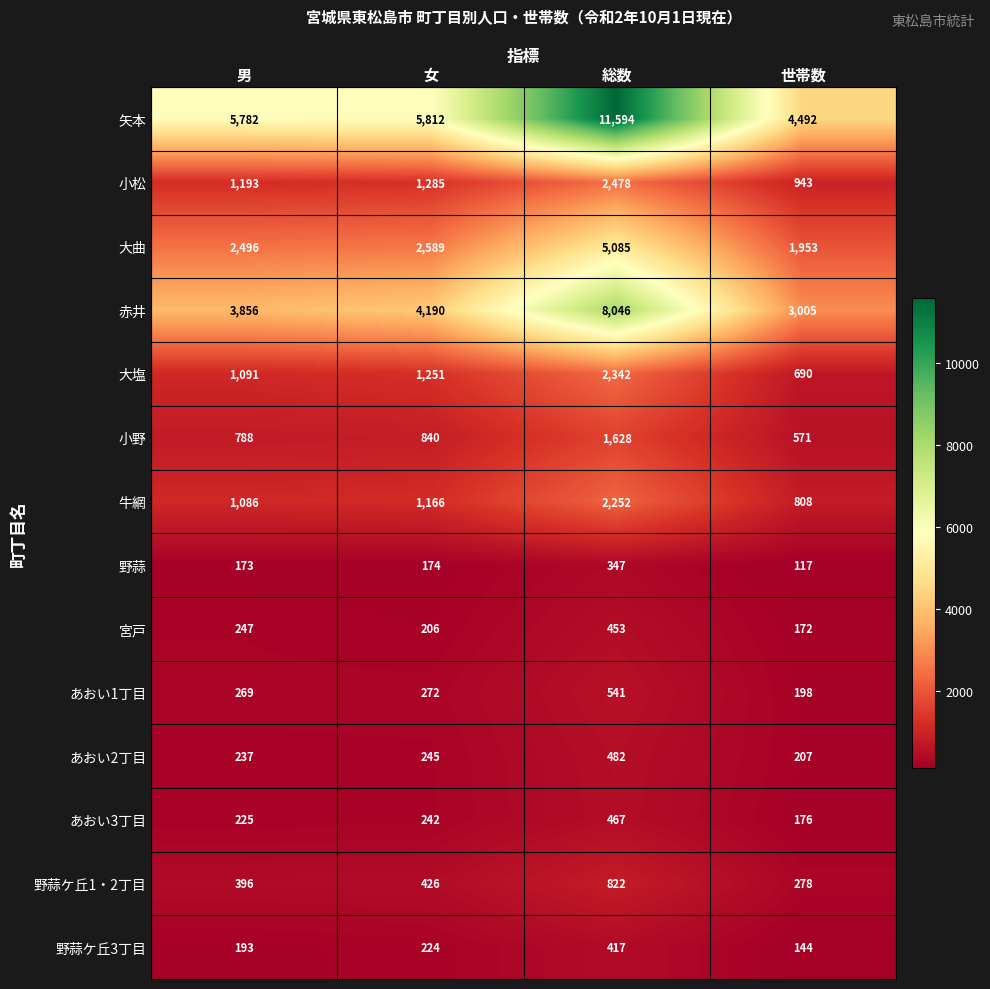

True or false: 大塩 has a value of 1091 at 男.

True